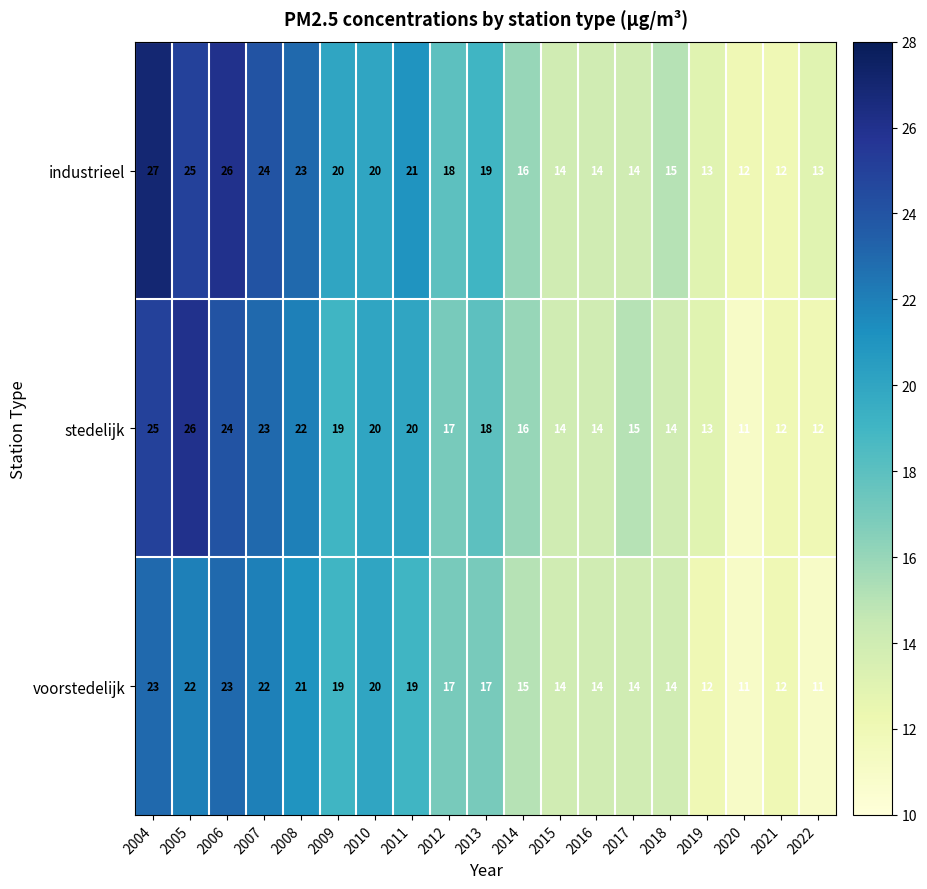

Between 2013 and 2021, which series saw the biggest shift?

industrieel